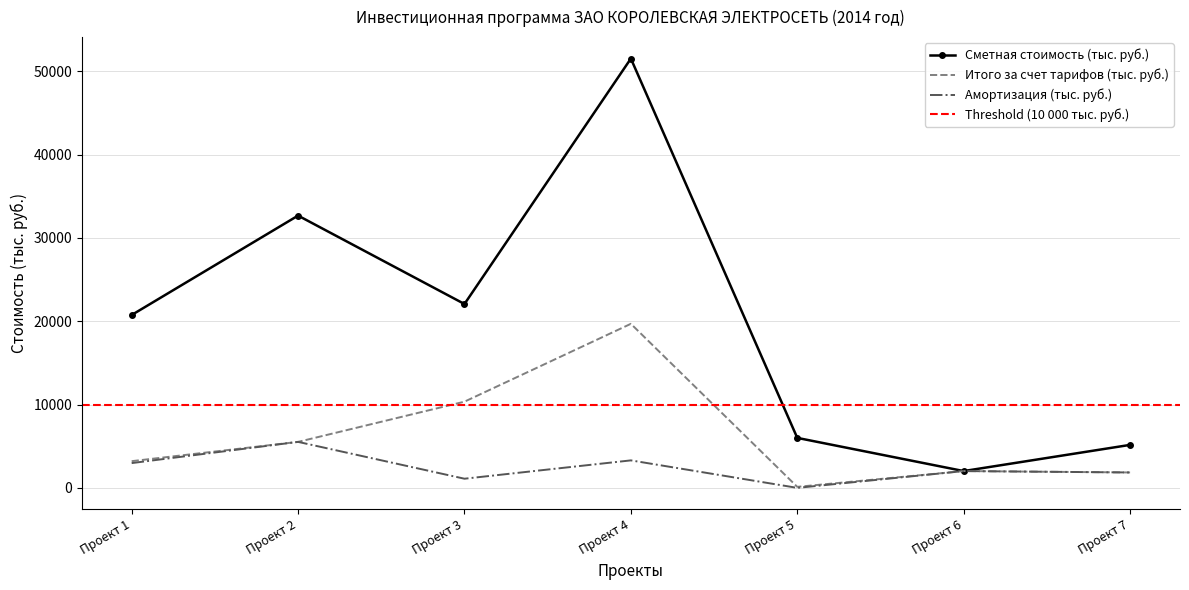

Rank the categories by Итого за счет тарифов (тыс. руб.) value from highest to lowest.

Проект 4, Проект 3, Проект 2, Проект 1, Проект 6, Проект 7, Проект 5